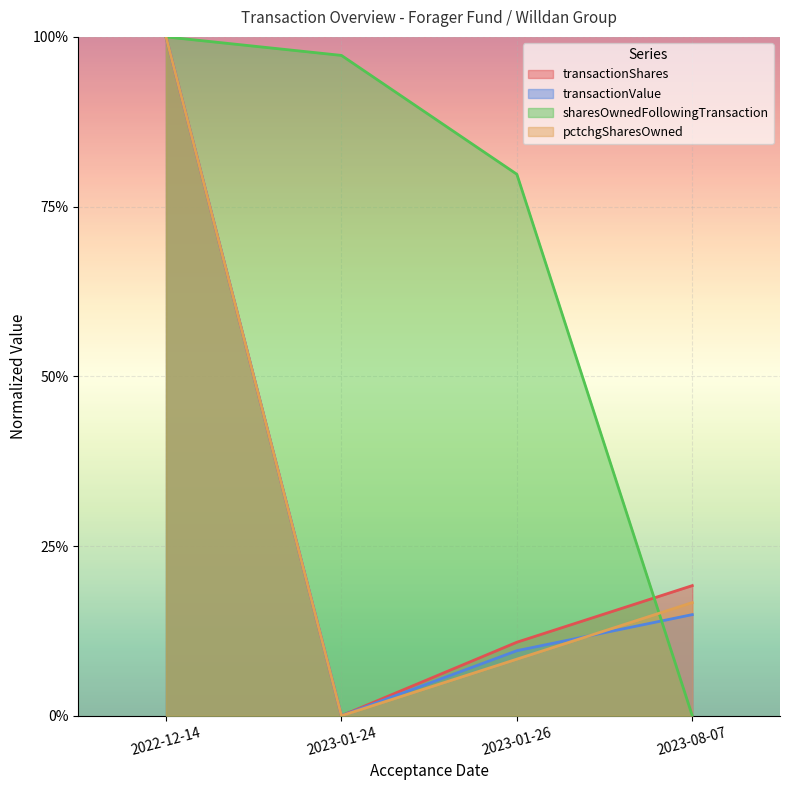

What is the value of the pctchgSharesOwned point at the 4th from the left?

0.2